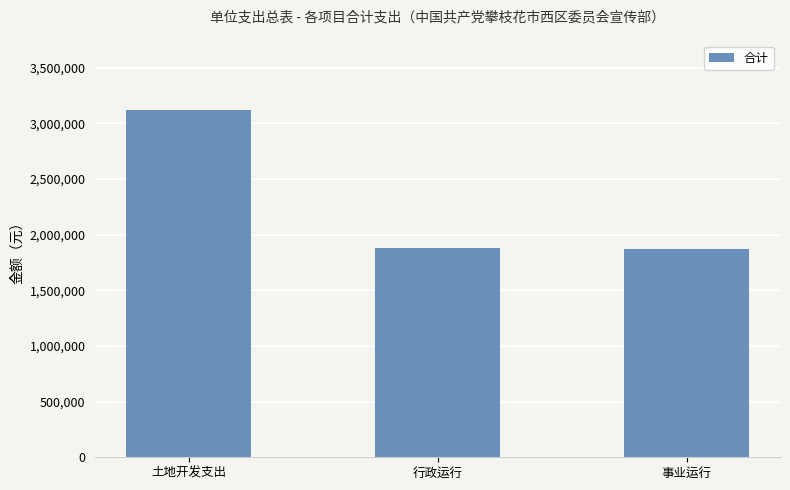

Approximately how many times larger is the value at 土地开发支出 compared to 行政运行?

1.7